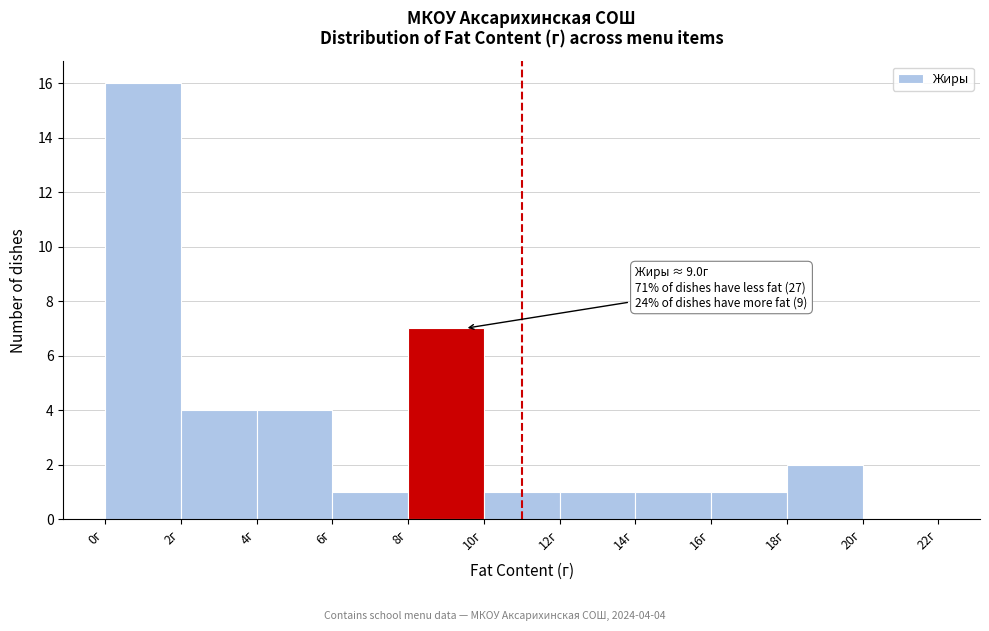

Over which range of the x-axis is the bar tallest?

0 to 2